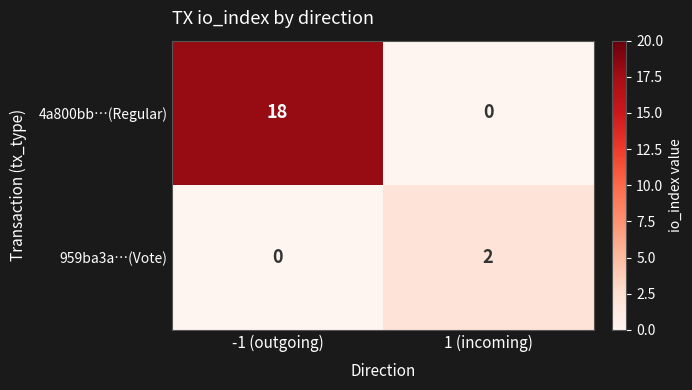

Reading left to right, what are all the values shown in this chart?

4a800bb…(Regular): 18	0
959ba3a…(Vote): 0	2